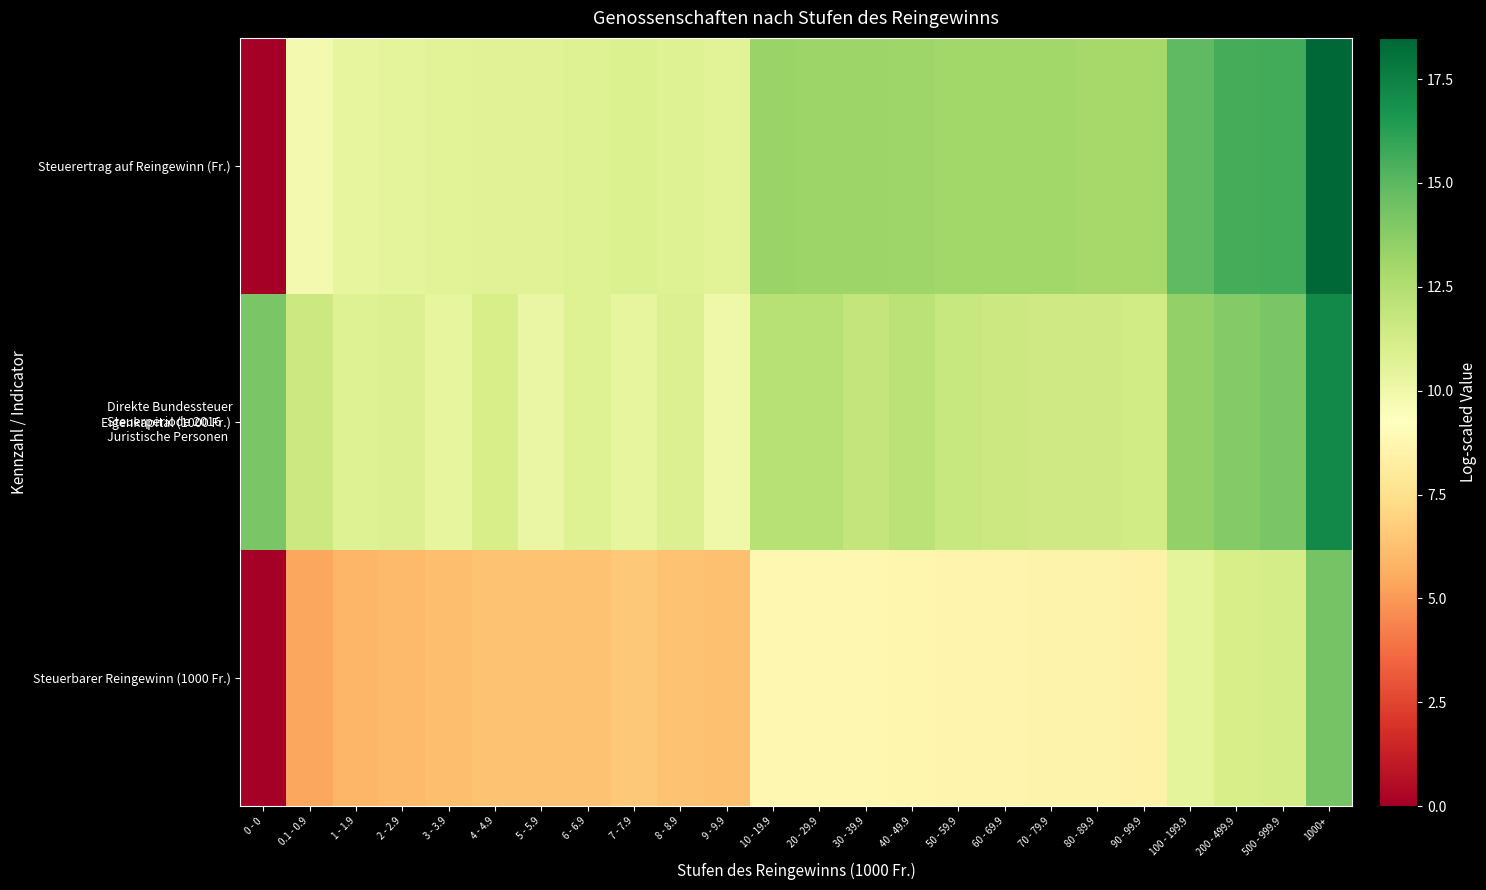

Reading left to right, what are all the values shown in this chart?

Steuerbarer Reingewinn (1000 Fr.): 0 - 0=0.0	0.1 - 0.9=5.4	1 - 1.9=5.9	2 - 2.9=6.0	3 - 3.9=6.2	4 - 4.9=6.3	5 - 5.9=6.3	6 - 6.9=6.3	7 - 7.9=6.5	8 - 8.9=6.4	9 - 9.9=6.2	10 - 19.9=8.8	20 - 29.9=8.8	30 - 39.9=8.8	40 - 49.9=8.7	50 - 59.9=8.6	60 - 69.9=8.6	70 - 79.9=8.6	80 - 89.9=8.5	90 - 99.9=8.5	100 - 199.9=10.5	200 - 499.9=11.1	500 - 999.9=11.3	1000+=14.3
Eigenkapital (1000 Fr.): 0 - 0=14.2	0.1 - 0.9=11.6	1 - 1.9=10.8	2 - 2.9=10.9	3 - 3.9=10.4	4 - 4.9=11.1	5 - 5.9=10.2	6 - 6.9=10.8	7 - 7.9=10.4	8 - 8.9=10.9	9 - 9.9=10.0	10 - 19.9=12.3	20 - 29.9=12.3	30 - 39.9=11.8	40 - 49.9=12.2	50 - 59.9=11.7	60 - 69.9=11.6	70 - 79.9=11.5	80 - 89.9=11.5	90 - 99.9=11.4	100 - 199.9=13.5	200 - 499.9=13.9	500 - 999.9=14.2	1000+=17.2
Steuerertrag auf Reingewinn (Fr.): 0 - 0=0.0	0.1 - 0.9=9.8	1 - 1.9=10.3	2 - 2.9=10.5	3 - 3.9=10.6	4 - 4.9=10.8	5 - 5.9=10.8	6 - 6.9=10.8	7 - 7.9=10.9	8 - 8.9=10.8	9 - 9.9=10.7	10 - 19.9=13.2	20 - 29.9=13.2	30 - 39.9=13.2	40 - 49.9=13.1	50 - 59.9=13.1	60 - 69.9=13.1	70 - 79.9=13.0	80 - 89.9=12.9	90 - 99.9=12.9	100 - 199.9=14.9	200 - 499.9=15.5	500 - 999.9=15.7	1000+=18.5